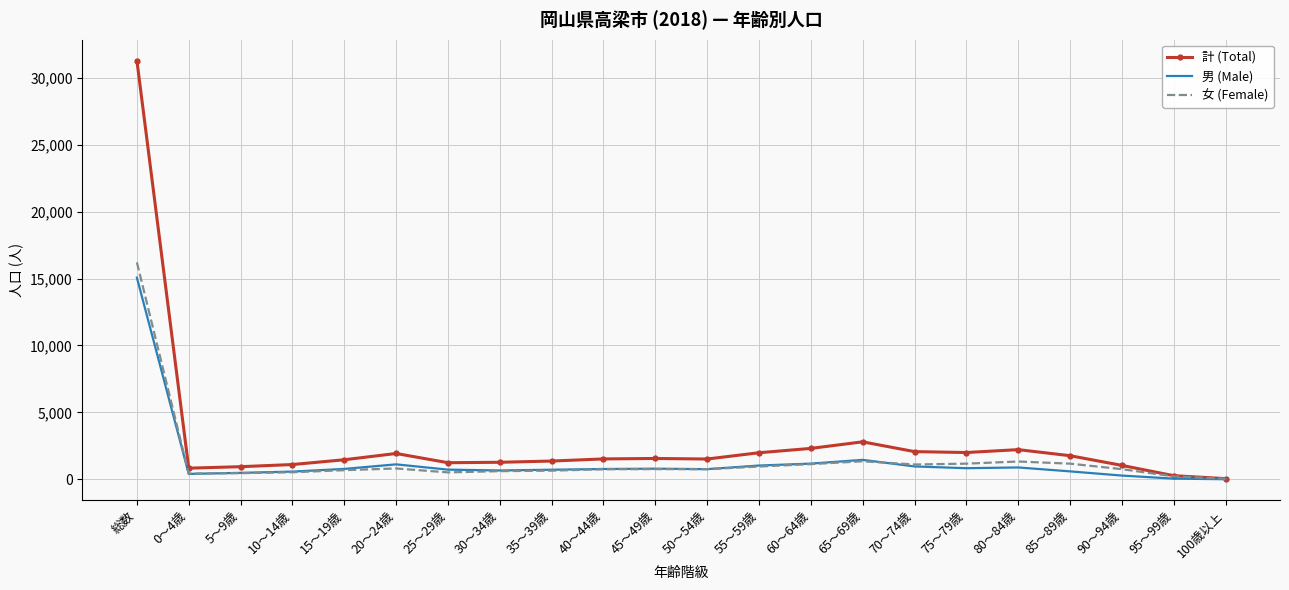

Count the number of data series in this chart.

3